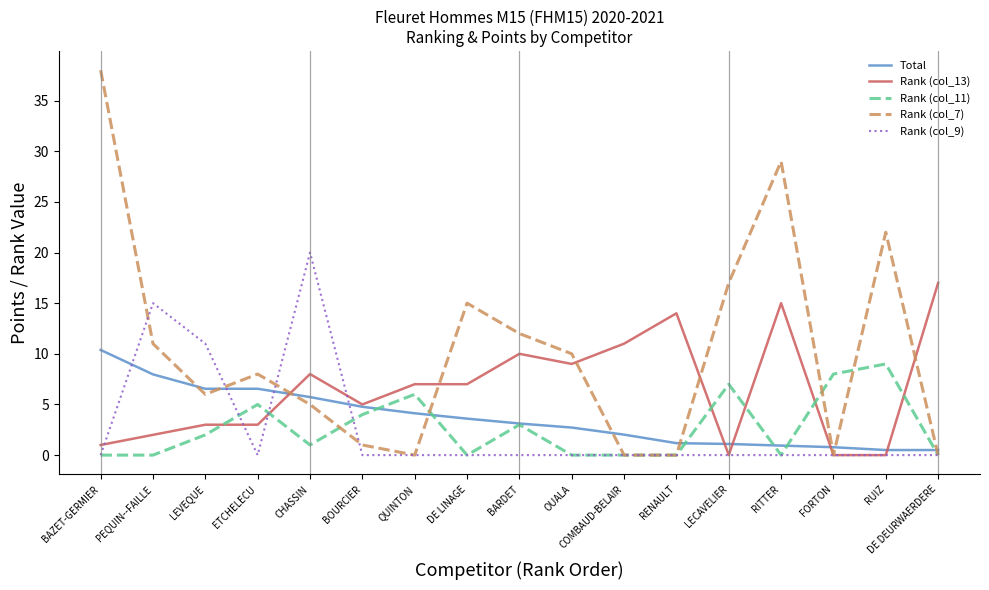

What is the difference between the second highest and minimum values in the Rank (col_7) series?

29.0